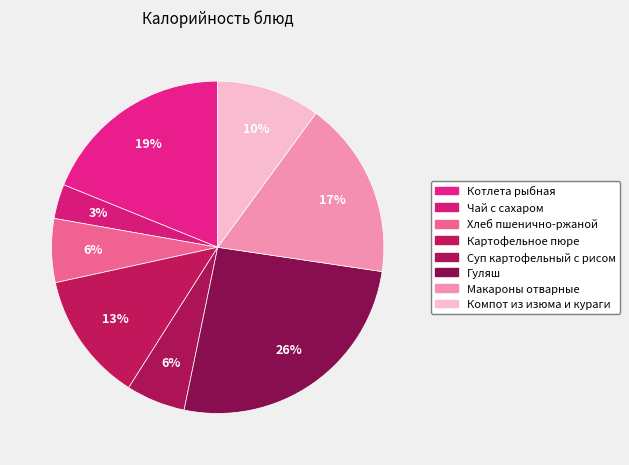

How many slices are in this pie chart?

8